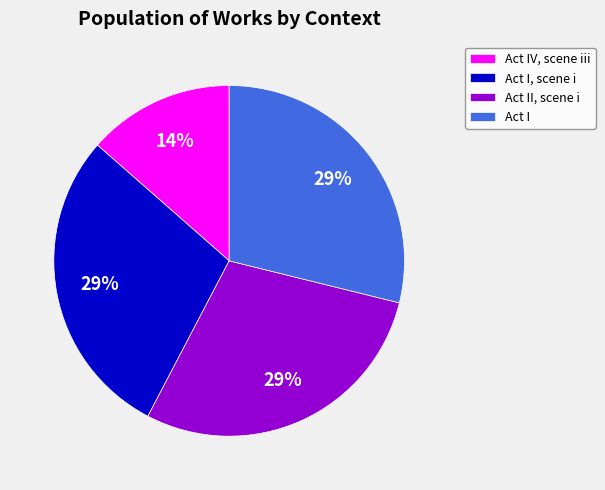

To the nearest percent, what is the difference between the Act IV, scene iii and Act I, scene i slice percentages?

15%